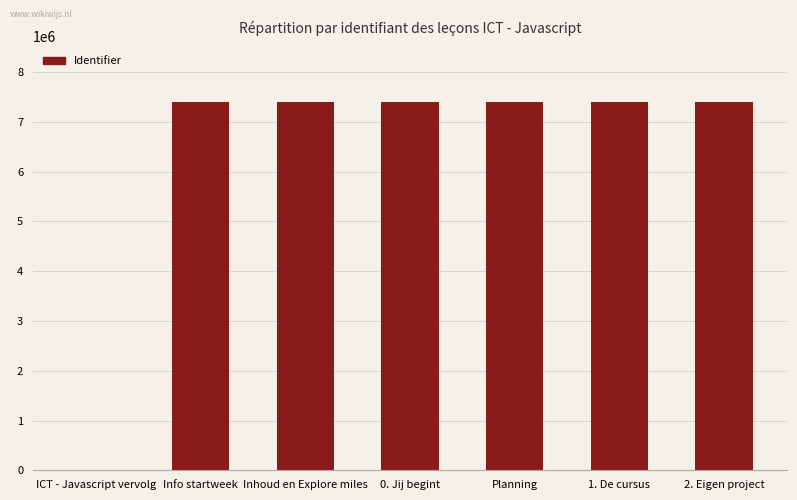

At which label is the value closest to 3703082?

Info startweek